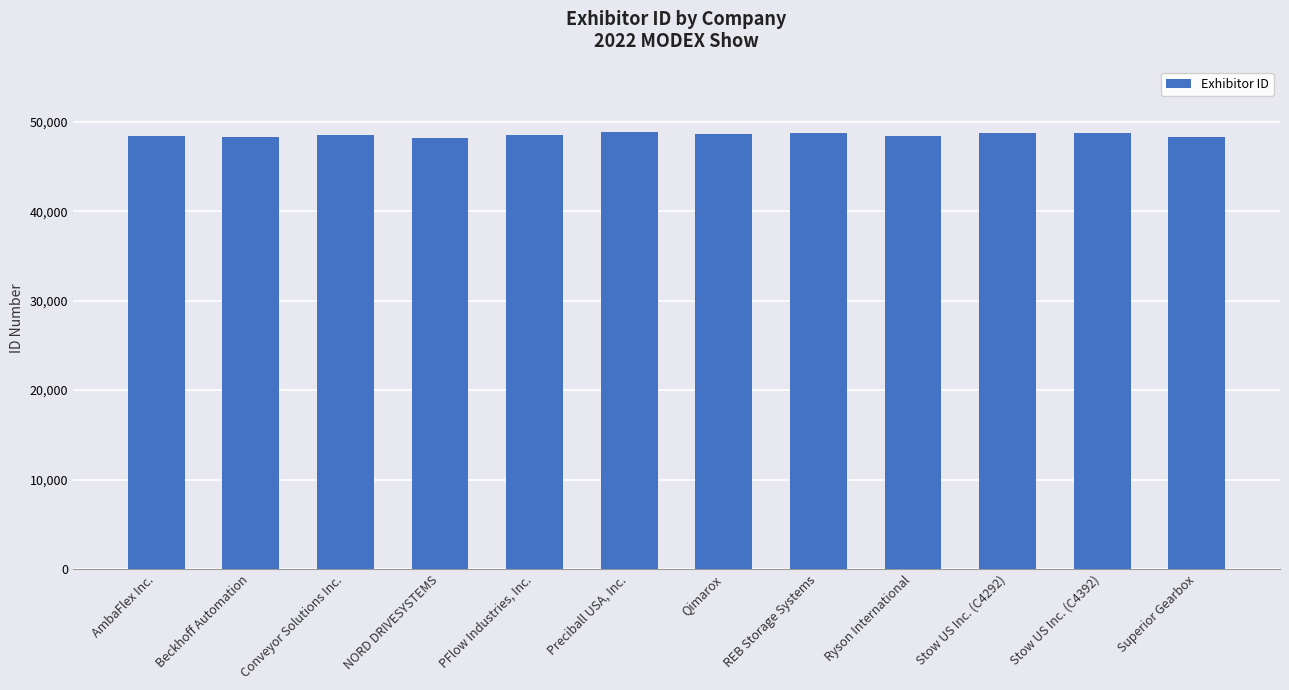

What is the change in value from AmbaFlex Inc. to Qimarox?

+224